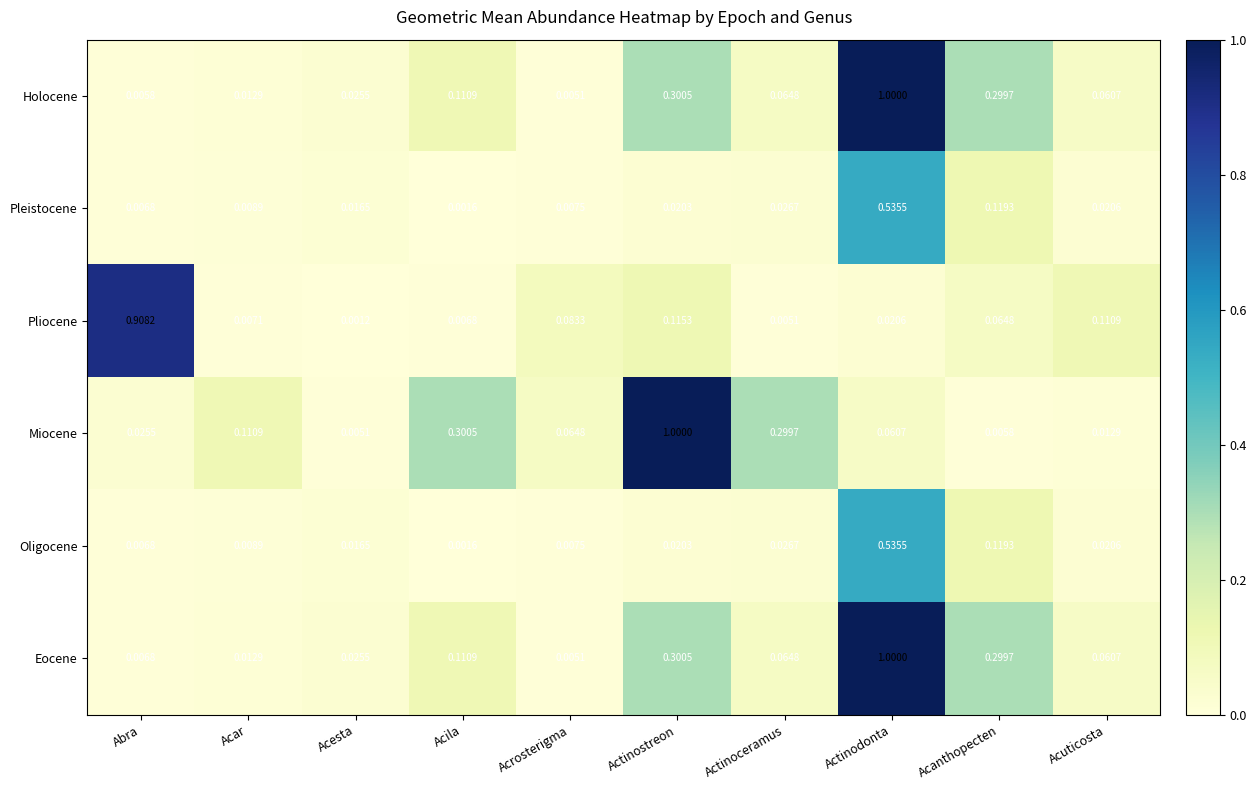

Rank the categories by Miocene value from highest to lowest.

Actinostreon, Acila, Actinoceramus, Acar, Acrosterigma, Actinodonta, Abra, Acuticosta, Acanthopecten, Acesta